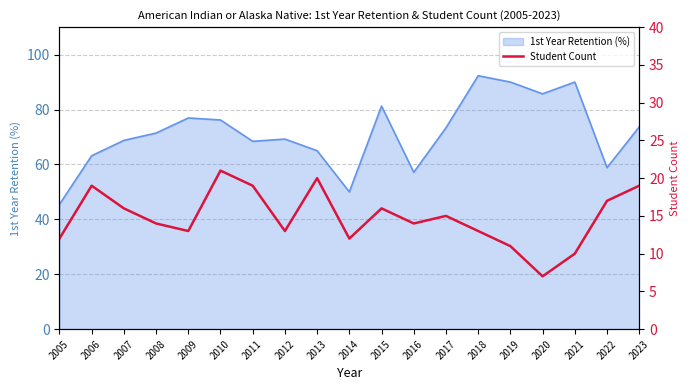

Is it true that 1st Year Retention (%) equals 81.2 at 2015?

True